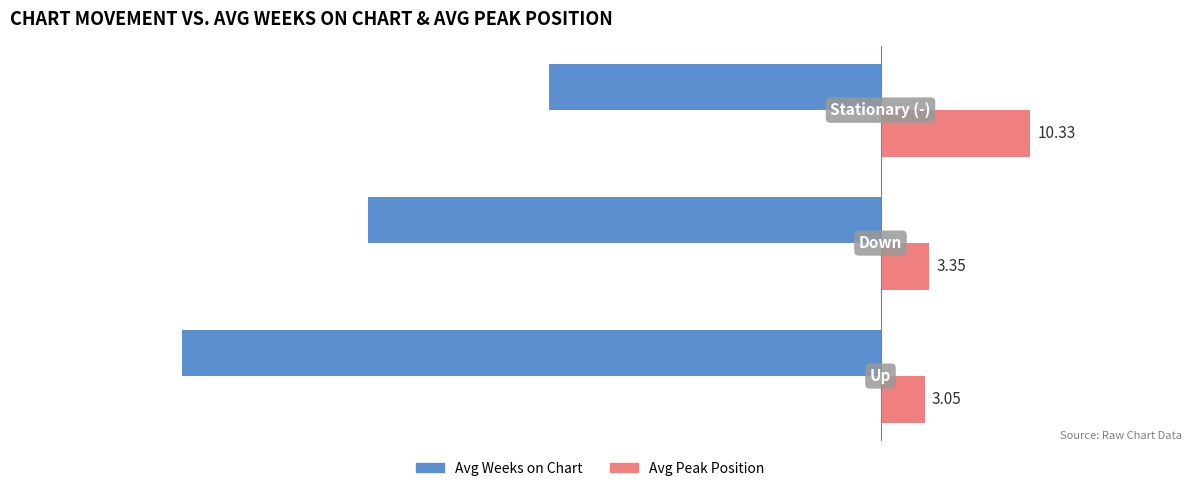

What is the sum of all Avg Peak Position values?

16.7